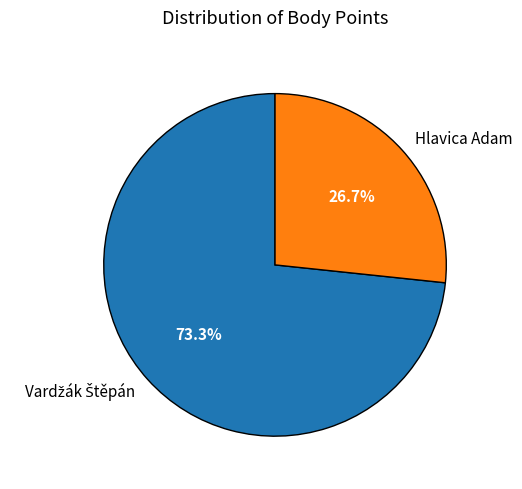

What is the smallest slice in the pie chart?

Hlavica Adam